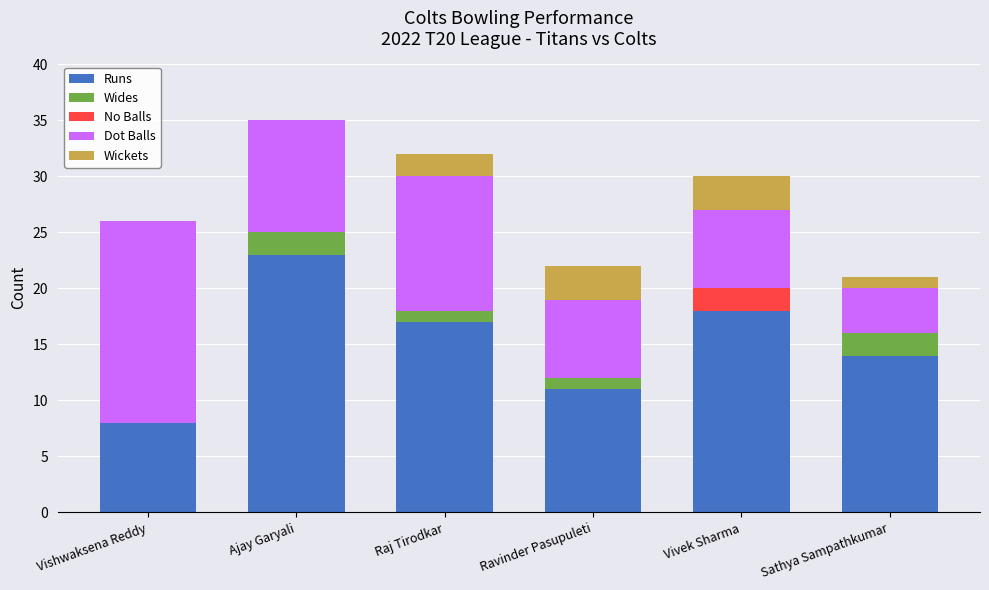

How many categories are shown in the chart?

6